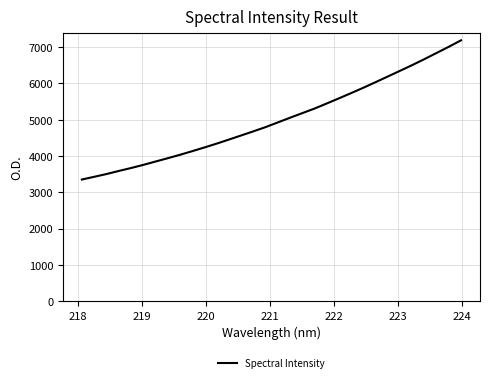

Does the chart display data point markers on the line(s)?

No